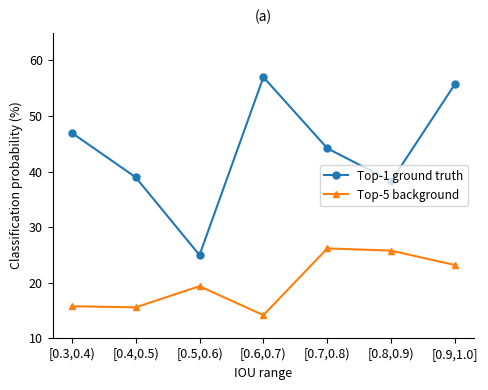

What is the label of the 1st point from the right?

[0.9,1.0]